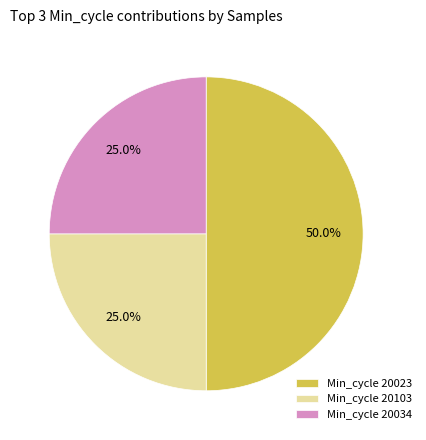

What is the ratio of the value at Min_cycle 20023 to the value at Min_cycle 20103?

2.0